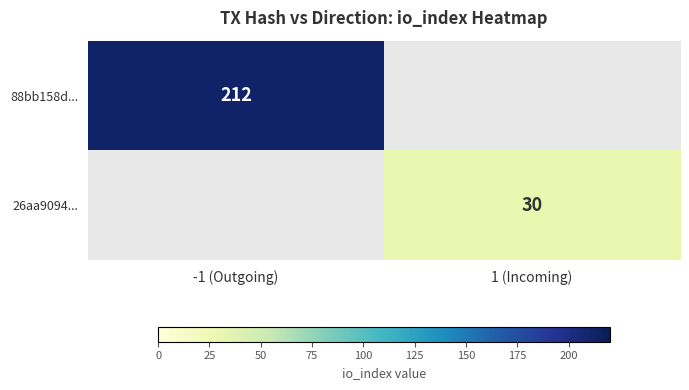

How many categories are shown in the chart?

2